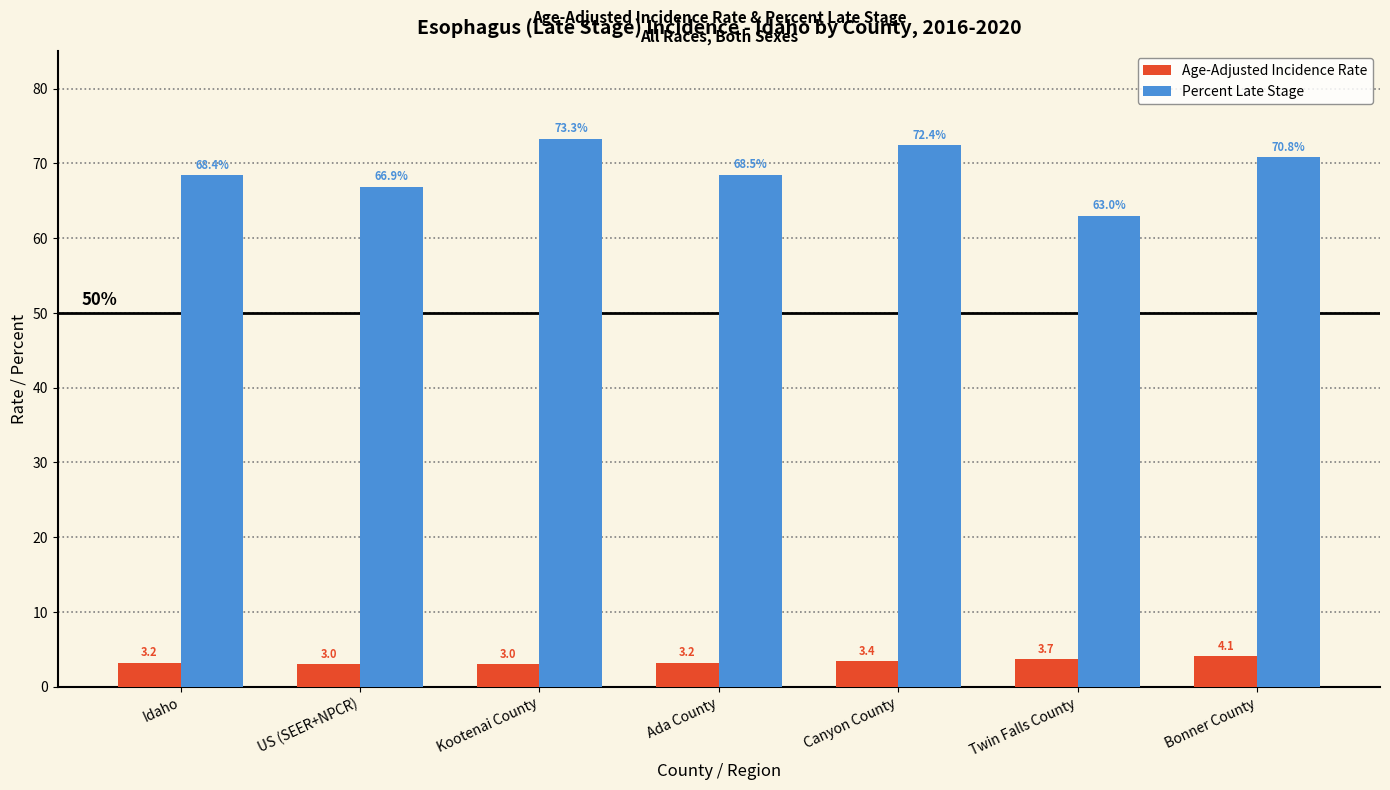

Reading left to right, transcribe all the data shown in this chart.

Age-Adjusted Incidence Rate: Idaho=3.2	US (SEER+NPCR)=3.0	Kootenai County=3.0	Ada County=3.2	Canyon County=3.4	Twin Falls County=3.7	Bonner County=4.1
Percent Late Stage: Idaho=68.4	US (SEER+NPCR)=66.9	Kootenai County=73.3	Ada County=68.5	Canyon County=72.4	Twin Falls County=63.0	Bonner County=70.8